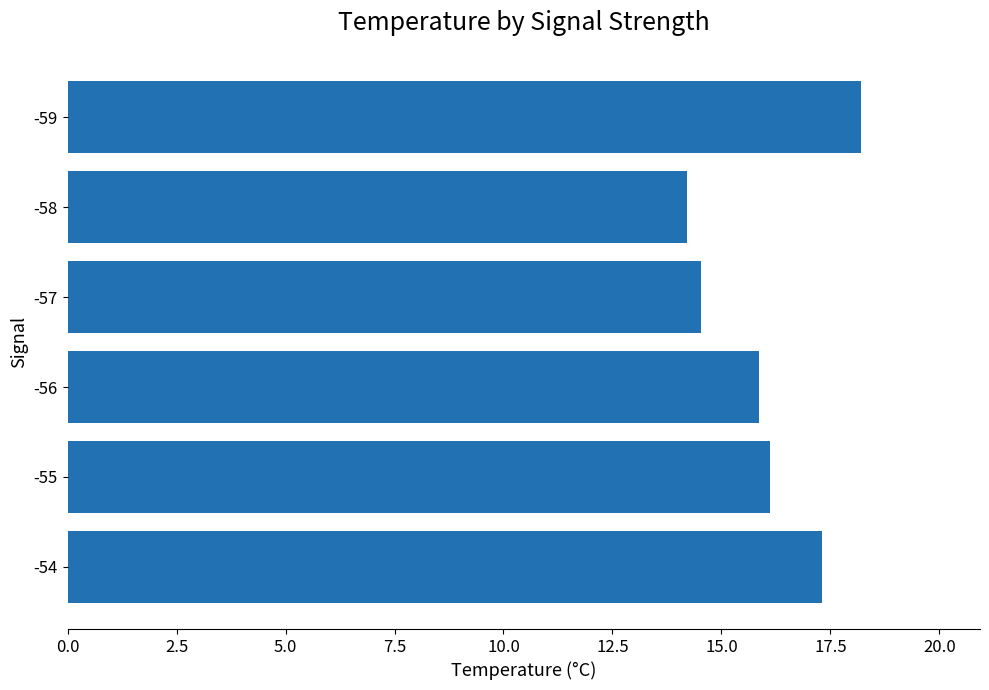

Does the chart contain any negative values?

No